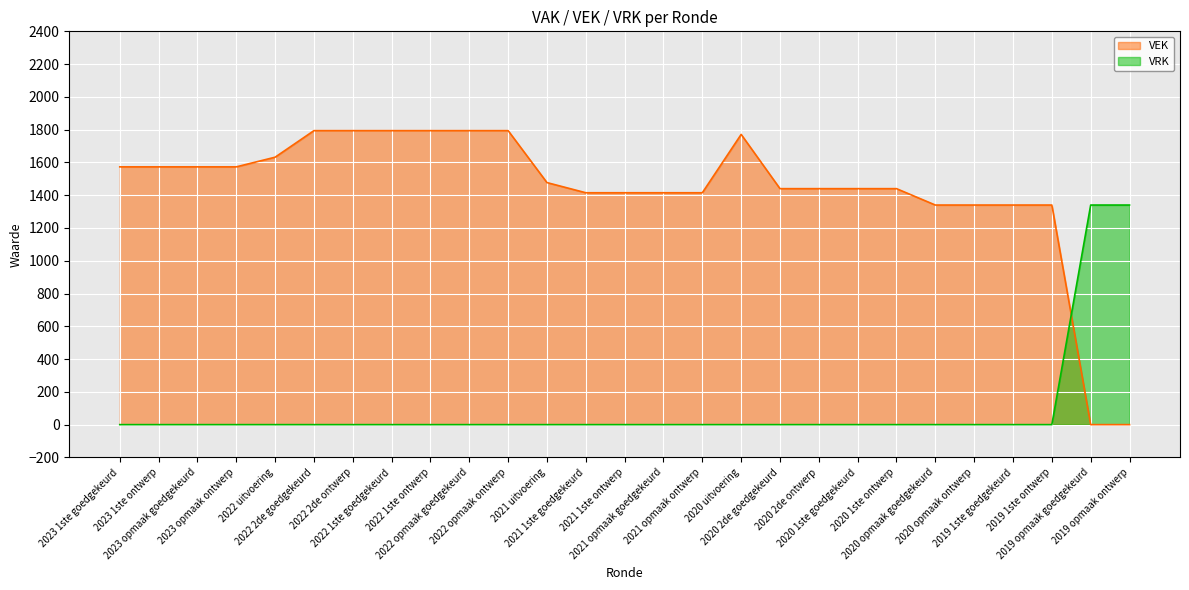

Is the value of VRK at 2019 opmaak goedgekeurd greater than the value of VEK at 2019 1ste ontwerp?

No